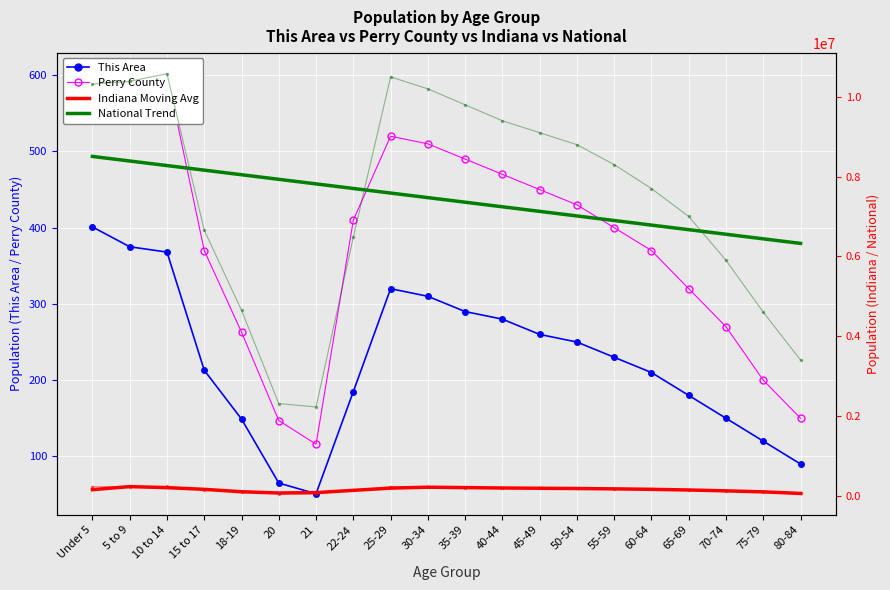

What is the difference between the highest and lowest values at 21?

7817114.3